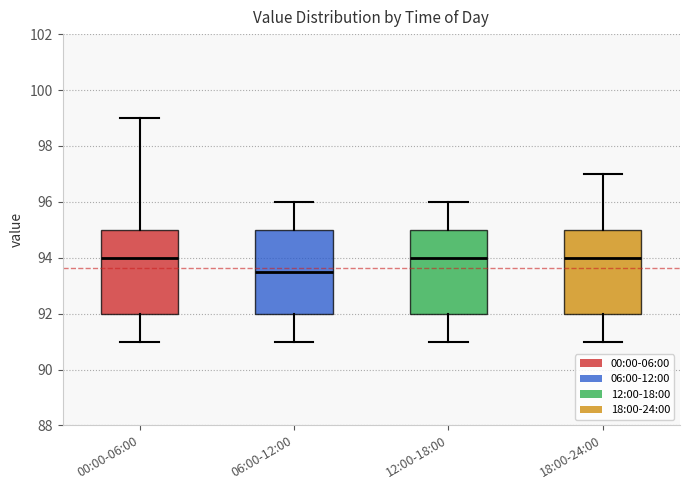

Reading left to right, transcribe this box plot: for each box, give where its median line is, the range the box spans, and where its two whiskers end, as read against the y-axis. The values are not printed on the chart, so give them approximately, as read against the axis.

00:00-06:00: median 94.0, box 92.0 to 95.0, whiskers 91.0 to 99.0
06:00-12:00: median 93.6, box 92.0 to 95.0, whiskers 91.0 to 96.0
12:00-18:00: median 94.0, box 92.0 to 95.0, whiskers 91.0 to 96.0
18:00-24:00: median 94.0, box 92.0 to 95.0, whiskers 91.0 to 97.0